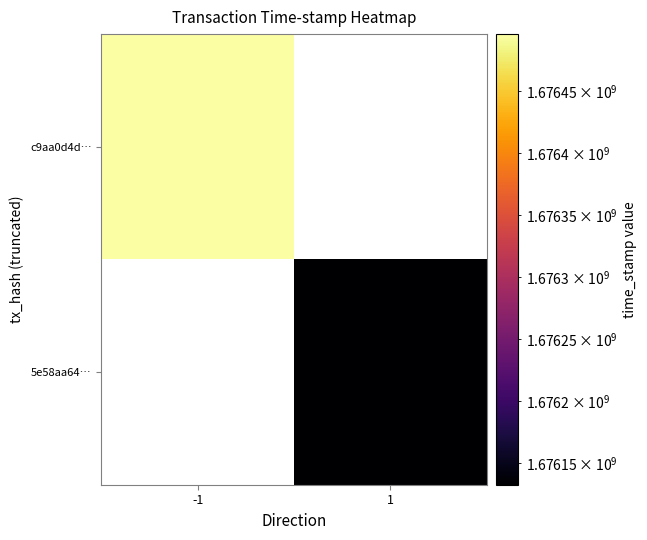

Which has a higher value, 1 or -1?

-1